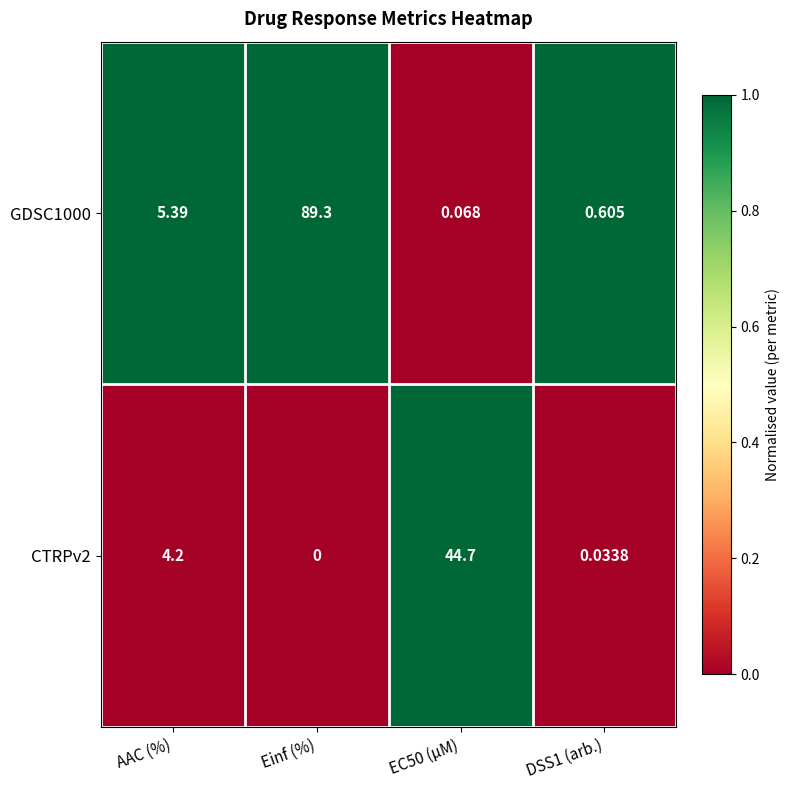

Where is GDSC1000 nearest to the value 44?

AAC (%)